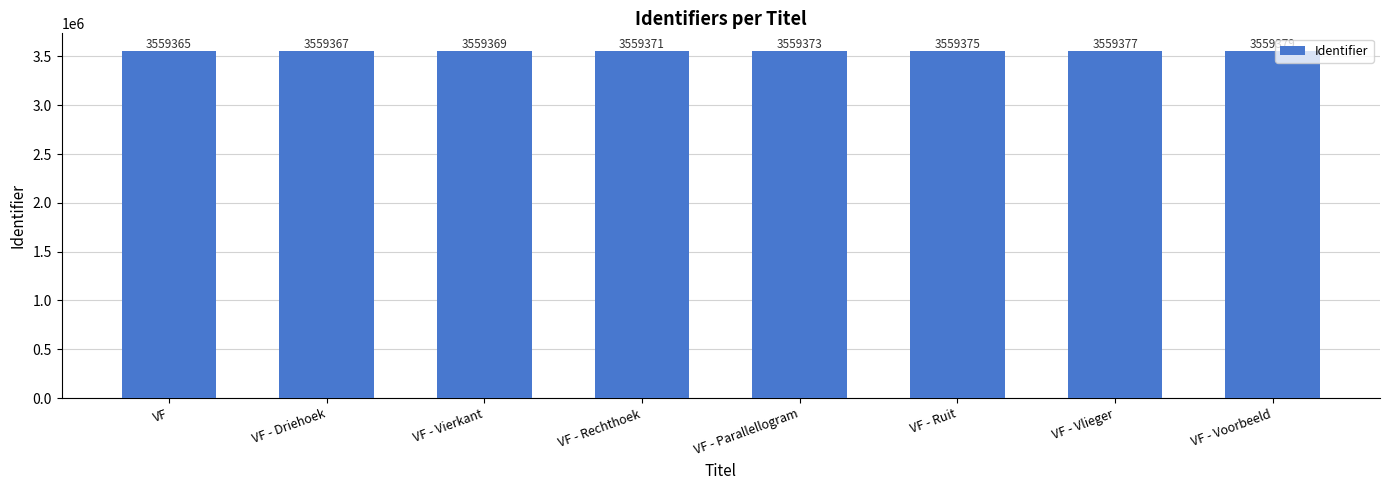

Reading left to right, what are all the values shown in this chart?

3559365	3559367	3559369	3559371	3559373	3559375	3559377	3559379